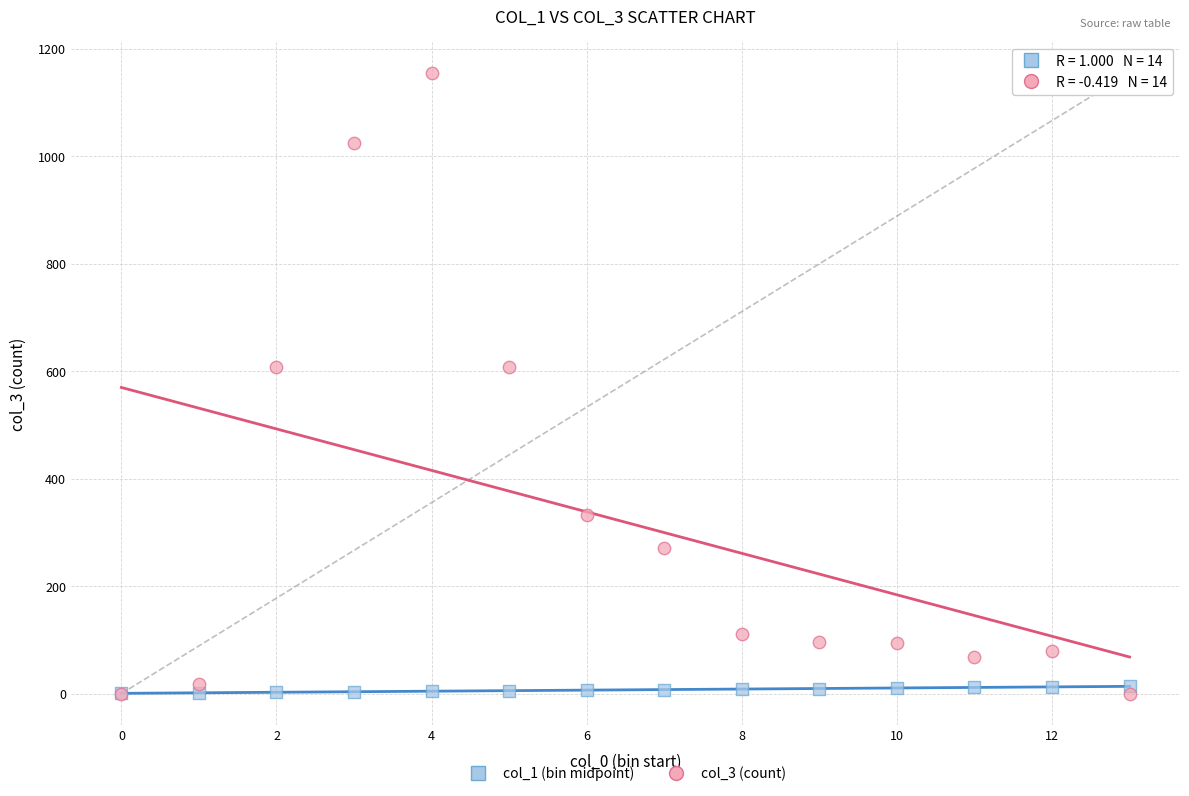

Which series has the widest spread of Y values?

col_3 (count)